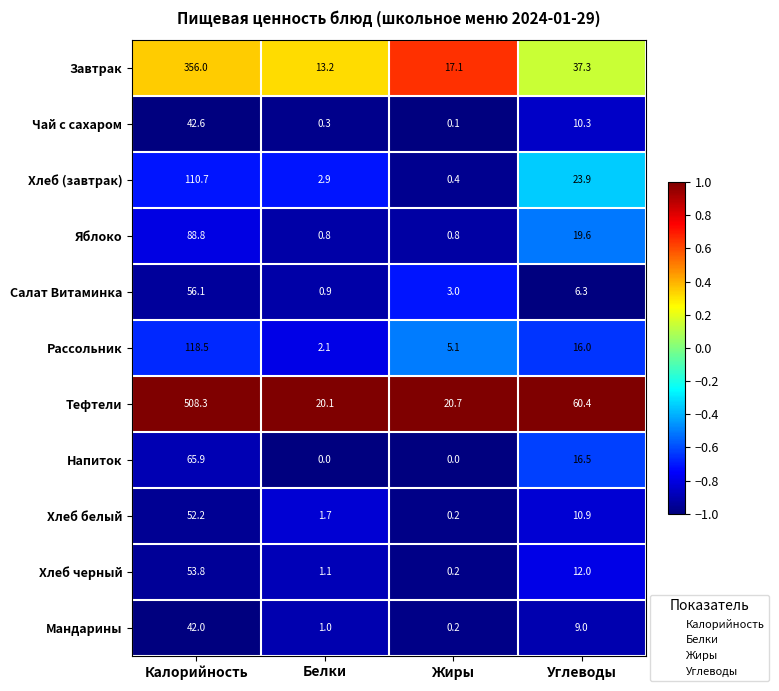

What is the difference between the highest and lowest values at Калорийность?

466.3